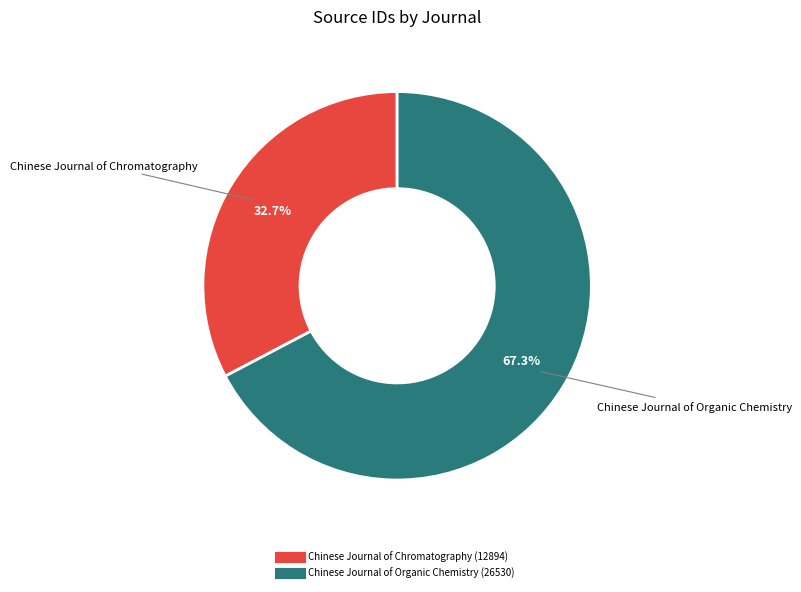

How many slices are in this pie chart?

2